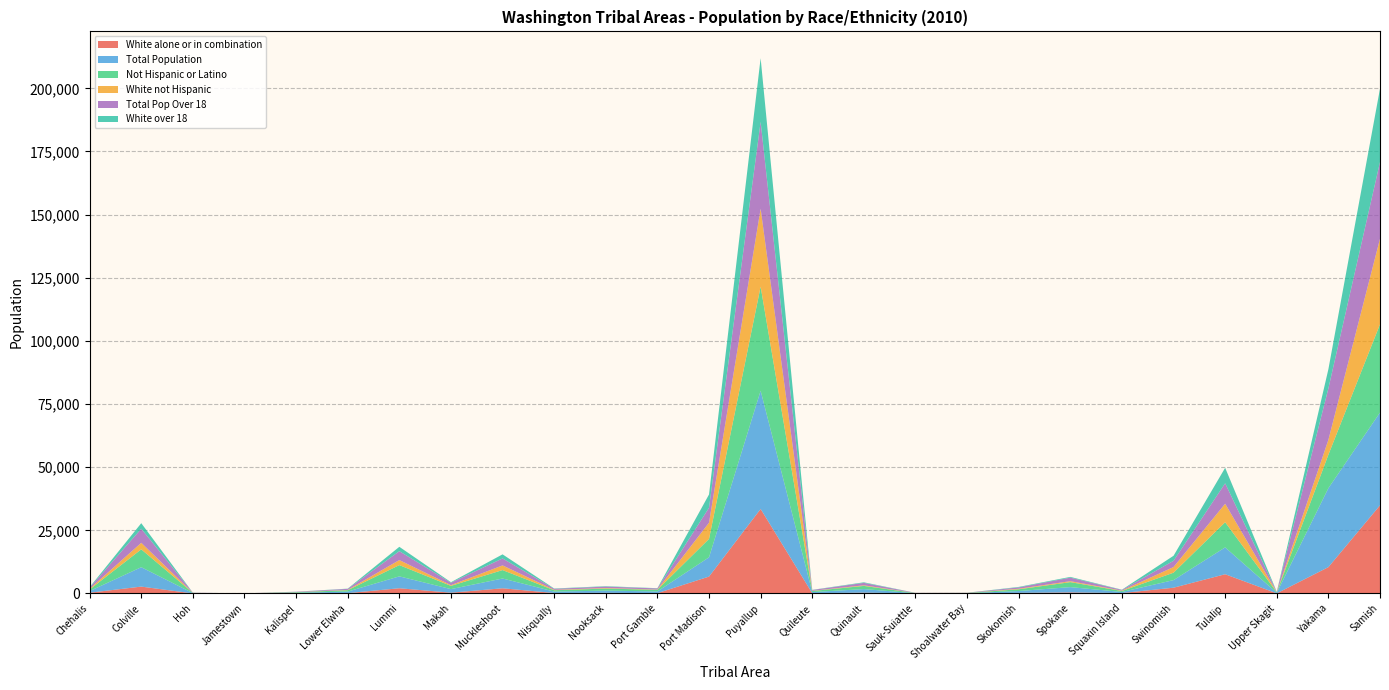

Reading right to left, what are all the values shown in this chart?

White alone or in combination: Samish=34895	Yakama=10416	Upper Skagit=41	Tulalip=7608	Swinomish=2274	Squaxin Island=157	Spokane=404	Skokomish=221	Shoalwater Bay=29	Sauk-Suiattle=25	Quinault=316	Quileute=83	Puyallup=33445	Port Madison=6678	Port Gamble=113	Nooksack=232	Nisqually=166	Muckleshoot=2047	Makah=298	Lummi=2057	Lower Elwha=123	Kalispel=44	Jamestown=5	Hoh=12	Colville=2710	Chehalis=291
Total Population: Samish=36727	Yakama=31272	Upper Skagit=220	Tulalip=10631	Swinomish=3010	Squaxin Island=431	Spokane=2096	Skokomish=730	Shoalwater Bay=82	Sauk-Suiattle=71	Quinault=1408	Quileute=460	Puyallup=46816	Port Madison=7640	Port Gamble=682	Nooksack=884	Nisqually=575	Muckleshoot=3870	Makah=1414	Lummi=4706	Lower Elwha=609	Kalispel=231	Jamestown=11	Hoh=116	Colville=7687	Chehalis=649
Not Hispanic or Latino: Samish=34957	Yakama=13243	Upper Skagit=207	Tulalip=9962	Swinomish=2936	Squaxin Island=388	Spokane=1977	Skokomish=696	Shoalwater Bay=78	Sauk-Suiattle=70	Quinault=1259	Quileute=429	Puyallup=41219	Port Madison=7274	Port Gamble=648	Nooksack=811	Nisqually=531	Muckleshoot=3333	Makah=1292	Lummi=4455	Lower Elwha=560	Kalispel=219	Jamestown=11	Hoh=90	Colville=7068	Chehalis=626
White not Hispanic: Samish=33853	Yakama=5885	Upper Skagit=39	Tulalip=7318	Swinomish=2238	Squaxin Island=144	Spokane=381	Skokomish=216	Shoalwater Bay=26	Sauk-Suiattle=25	Quinault=238	Quileute=77	Puyallup=30854	Port Madison=6406	Port Gamble=101	Nooksack=213	Nisqually=163	Muckleshoot=1854	Makah=278	Lummi=2001	Lower Elwha=109	Kalispel=42	Jamestown=5	Hoh=11	Colville=2576	Chehalis=284
Total Pop Over 18: Samish=30385	Yakama=20383	Upper Skagit=147	Tulalip=8100	Swinomish=2470	Squaxin Island=272	Spokane=1396	Skokomish=534	Shoalwater Bay=56	Sauk-Suiattle=47	Quinault=961	Quileute=317	Puyallup=34392	Port Madison=5935	Port Gamble=447	Nooksack=582	Nisqually=398	Muckleshoot=2763	Makah=964	Lummi=3523	Lower Elwha=417	Kalispel=138	Jamestown=9	Hoh=72	Colville=5585	Chehalis=440
White over 18: Samish=29038	Yakama=7581	Upper Skagit=31	Tulalip=6132	Swinomish=1992	Squaxin Island=100	Spokane=299	Skokomish=187	Shoalwater Bay=22	Sauk-Suiattle=17	Quinault=231	Quileute=60	Puyallup=25209	Port Madison=5256	Port Gamble=92	Nooksack=159	Nisqually=132	Muckleshoot=1612	Makah=211	Lummi=1723	Lower Elwha=89	Kalispel=25	Jamestown=4	Hoh=10	Colville=2196	Chehalis=206